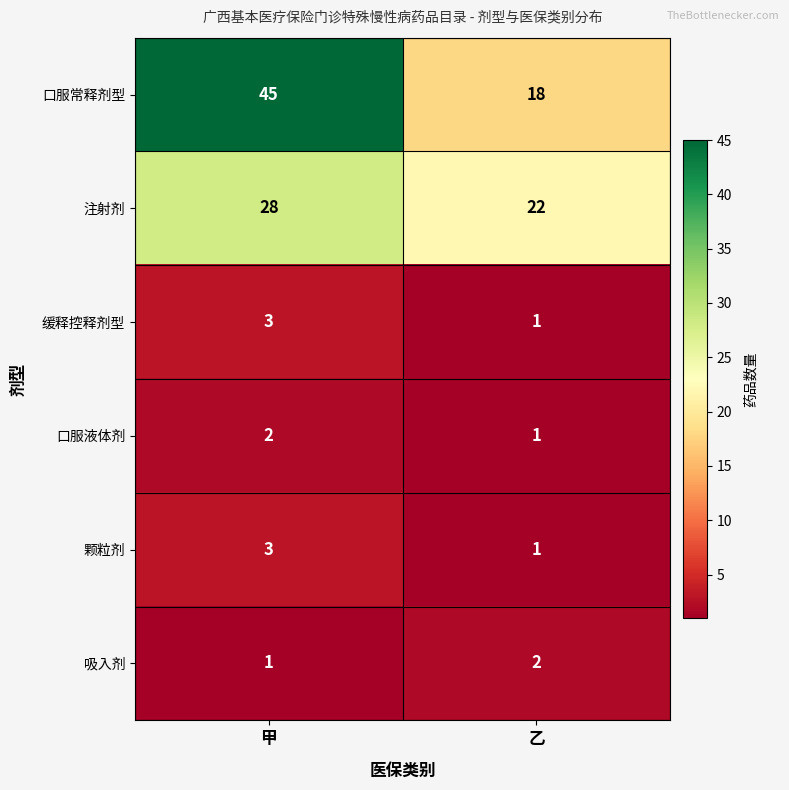

Reading left to right, what are all the values shown in this chart?

口服常释剂型: 45	18
注射剂: 28	22
缓释控释剂型: 3	1
口服液体剂: 2	1
颗粒剂: 3	1
吸入剂: 1	2